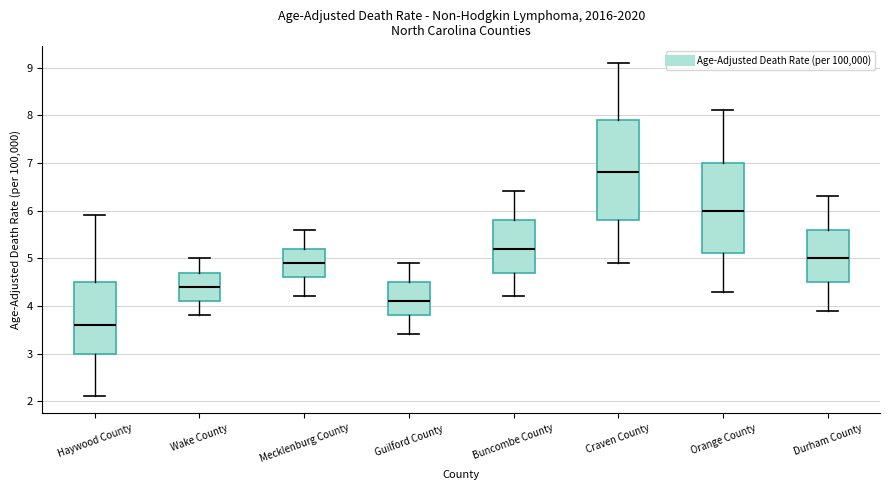

Reading left to right, transcribe this box plot: for each box, give where its median line is, the range the box spans, and where its two whiskers end, as read against the y-axis. The values are not printed on the chart, so give them approximately, as read against the axis.

Haywood County: median 3.6, box 3.0 to 4.5, whiskers 2.1 to 5.9
Wake County: median 4.4, box 4.1 to 4.7, whiskers 3.8 to 5.0
Mecklenburg County: median 4.9, box 4.6 to 5.2, whiskers 4.2 to 5.6
Guilford County: median 4.1, box 3.8 to 4.5, whiskers 3.4 to 4.9
Buncombe County: median 5.2, box 4.7 to 5.8, whiskers 4.2 to 6.4
Craven County: median 6.8, box 5.8 to 7.9, whiskers 4.9 to 9.1
Orange County: median 6.0, box 5.1 to 7.0, whiskers 4.3 to 8.1
Durham County: median 5.0, box 4.5 to 5.6, whiskers 3.9 to 6.3